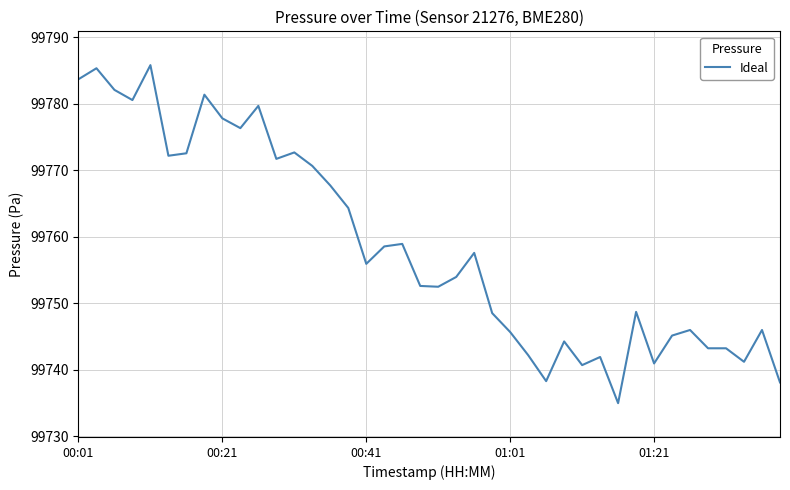

What is the minimum value shown in the chart?

99735.0